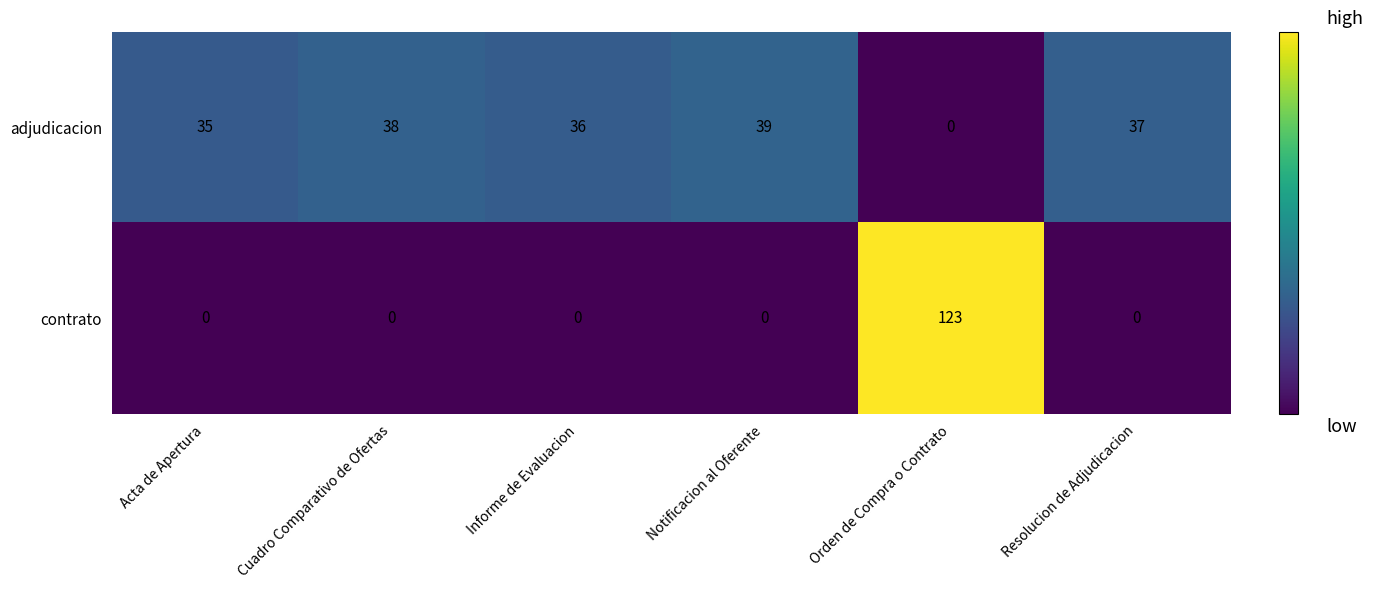

At which category is the sum across all series the highest?

Orden de Compra o Contrato